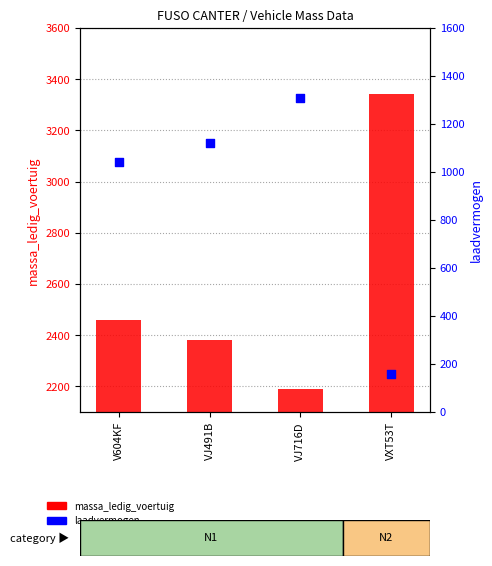

Is the value of massa_ledig_voertuig at VXT53T greater than the value of laadvermogen at VJ716D?

Yes